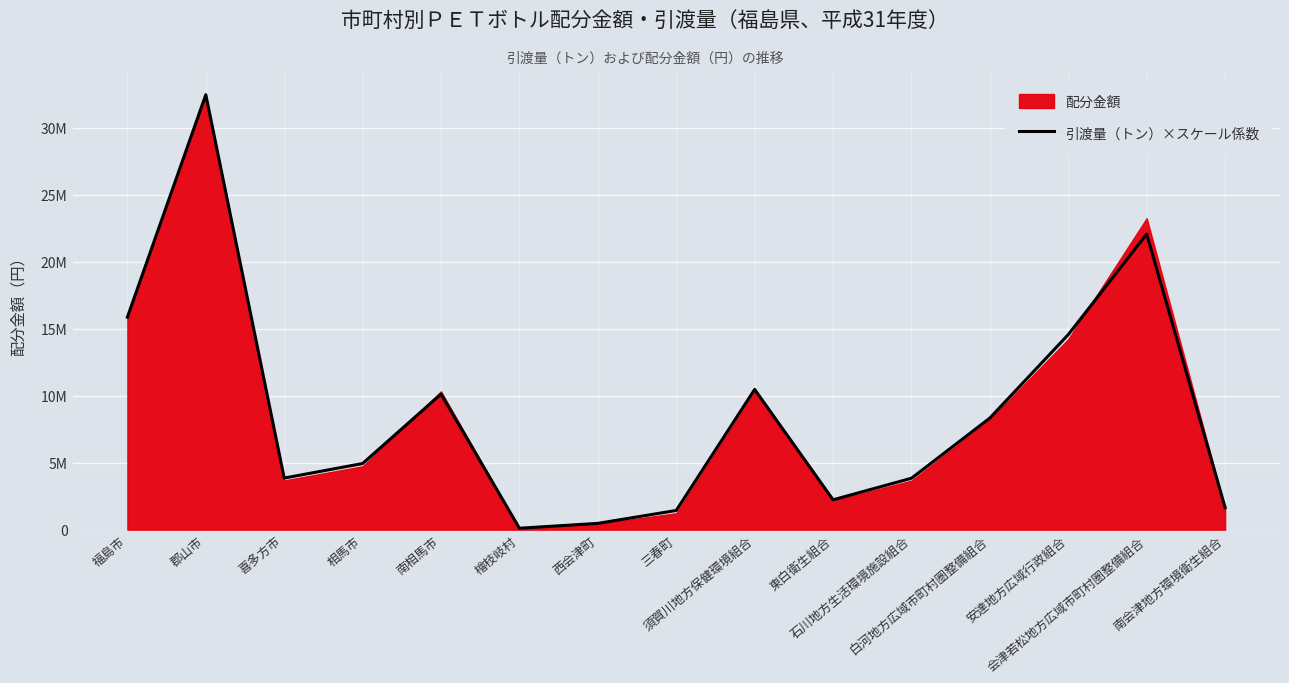

Which label corresponds to the smallest value in the chart?

檜枝岐村